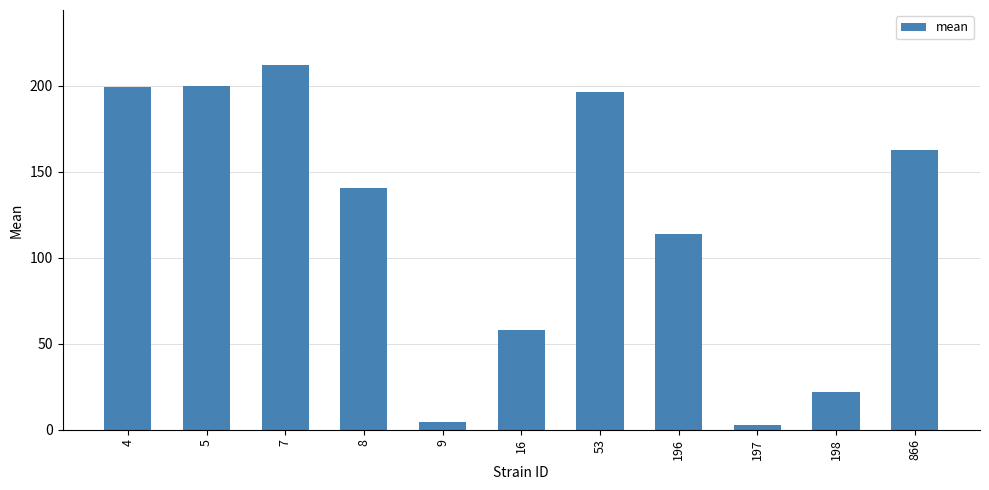

Approximately how many times larger is the value at 5 compared to 196?

1.8